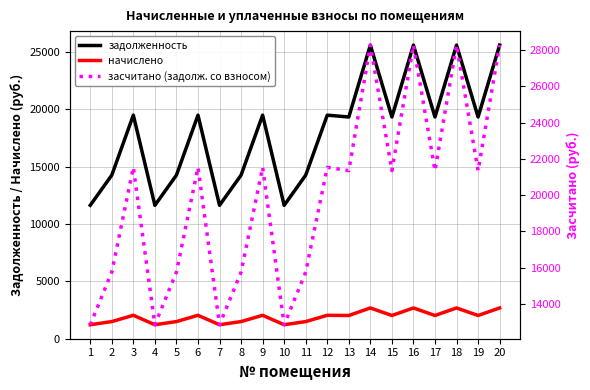

Reading left to right, list all the values displayed in this chart.

задолженность: 1=11629.3	2=14260.4	3=19490.4	4=11629.3	5=14260.4	6=19490.4	7=11629.3	8=14260.4	9=19490.4	10=11629.3	11=14260.4	12=19490.4	13=19328.0	14=25597.4	15=19328.0	16=25597.4	17=19328.0	18=25597.4	19=19328.0	20=25597.4
начислено: 1=1217.9	2=1493.5	3=2041.2	4=1217.9	5=1493.5	6=2041.2	7=1217.9	8=1493.5	9=2041.2	10=1217.9	11=1493.5	12=2041.2	13=2024.2	14=2680.8	15=2024.2	16=2680.8	17=2024.2	18=2680.8	19=2024.2	20=2680.8
засчитано (задолж. со взносом): 1=12847.3	2=15753.9	3=21531.6	4=12847.3	5=15753.9	6=21531.6	7=12847.3	8=15753.9	9=21531.6	10=12847.3	11=15753.9	12=21531.6	13=21352.3	14=28278.2	15=21352.3	16=28278.2	17=21352.3	18=28278.2	19=21352.3	20=28278.2